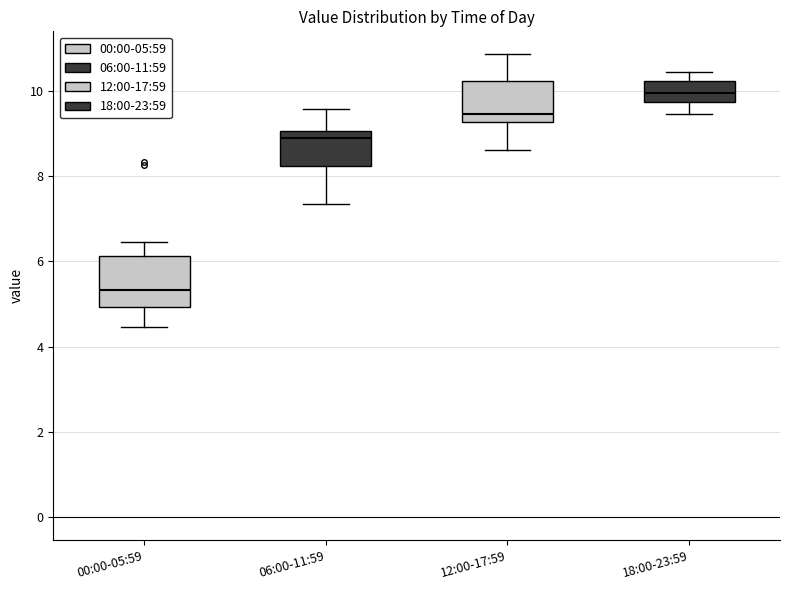

Where is the upper edge of the box for 18:00-23:59 on the y-axis? The values are not printed on the chart, so give them approximately, as read against the axis.

10.2